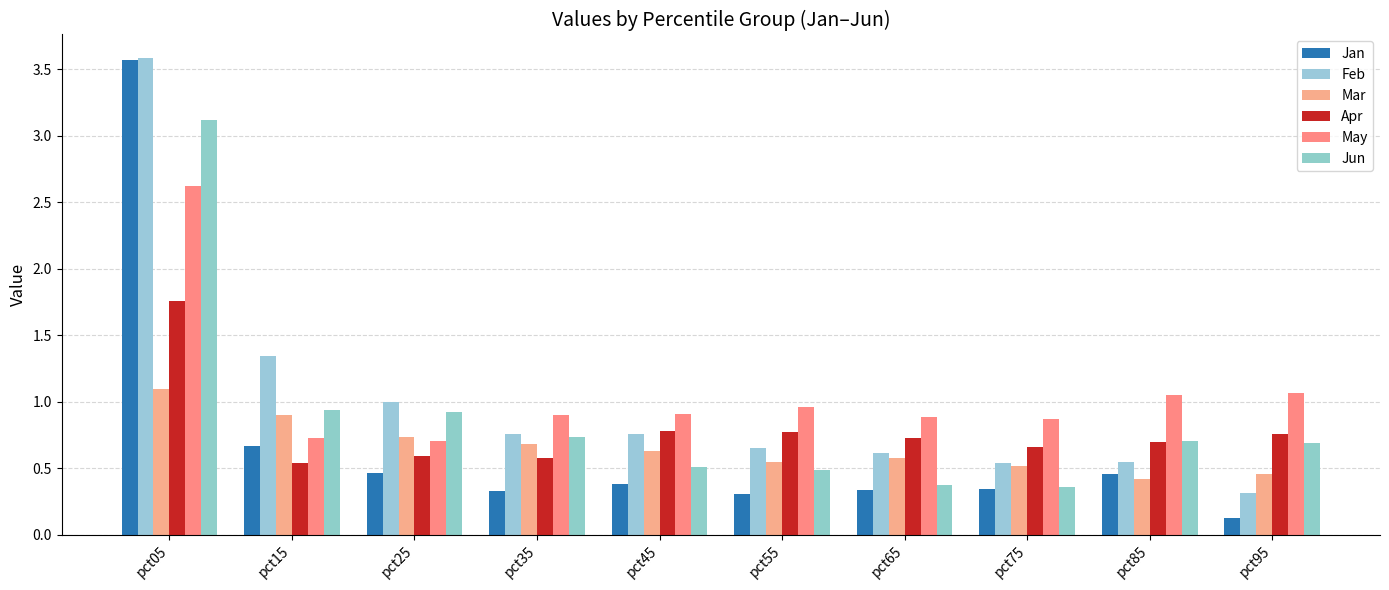

Reading left to right, transcribe all the data shown in this chart.

Jan: 3.6	0.7	0.5	0.3	0.4	0.3	0.3	0.3	0.5	0.1
Feb: 3.6	1.3	1.0	0.8	0.8	0.7	0.6	0.5	0.5	0.3
Mar: 1.1	0.9	0.7	0.7	0.6	0.5	0.6	0.5	0.4	0.5
Apr: 1.8	0.5	0.6	0.6	0.8	0.8	0.7	0.7	0.7	0.8
May: 2.6	0.7	0.7	0.9	0.9	1.0	0.9	0.9	1.0	1.1
Jun: 3.1	0.9	0.9	0.7	0.5	0.5	0.4	0.4	0.7	0.7